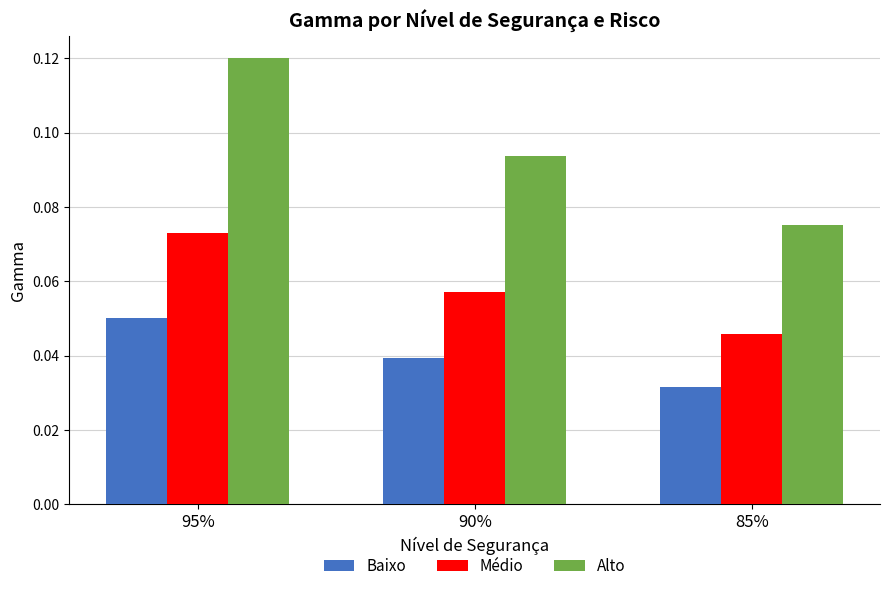

The Médio series shows 0.1 at 85%. True or false?

False